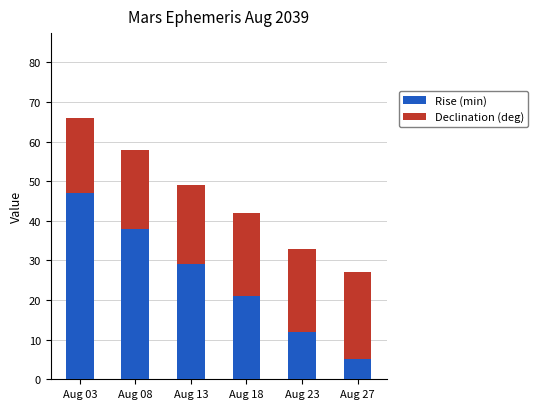

What is the total value across all series at Aug 03?

66